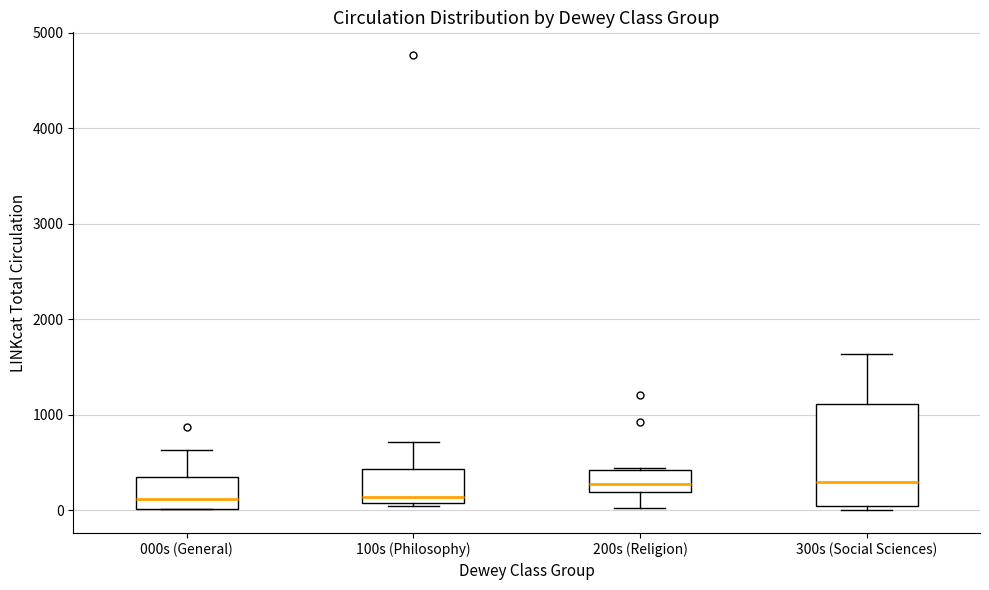

Where does the median line of the box for 300s (Social Sciences) sit on the y-axis? The values are not printed on the chart, so give them approximately, as read against the axis.

300